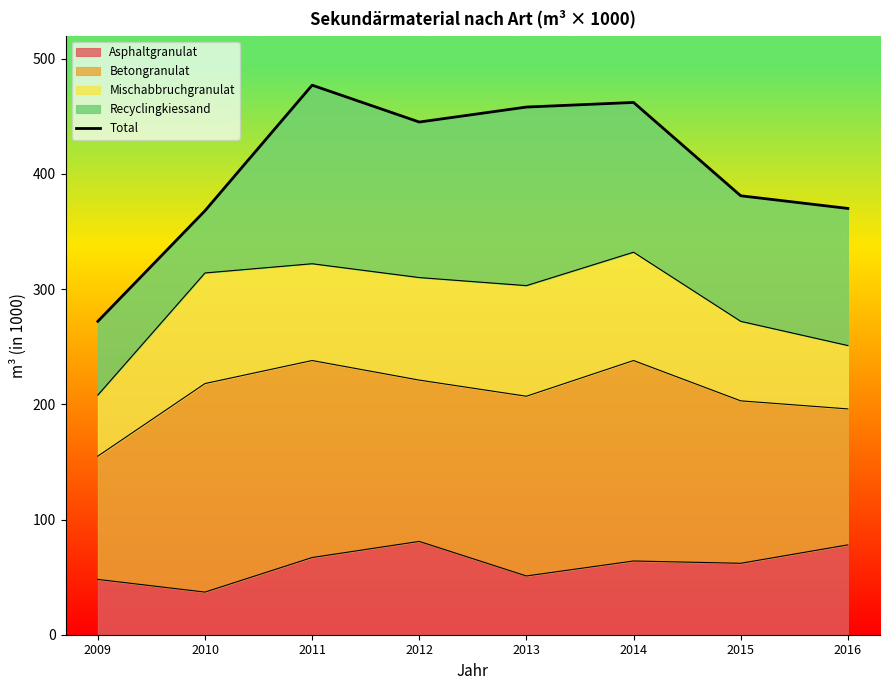

How many interior local peaks (higher than both neighbors) does the data have?

2